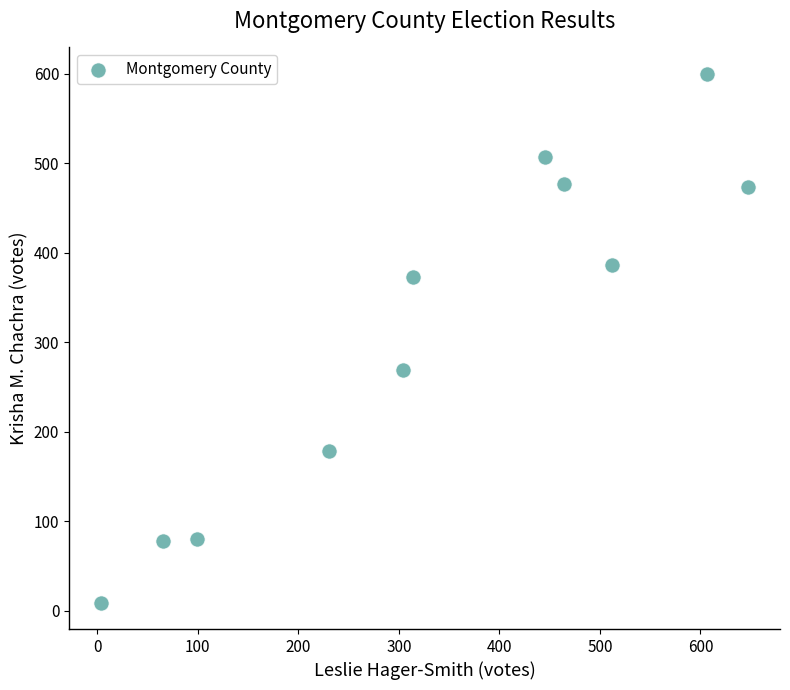

What is the range of X values (max minus min)?

643